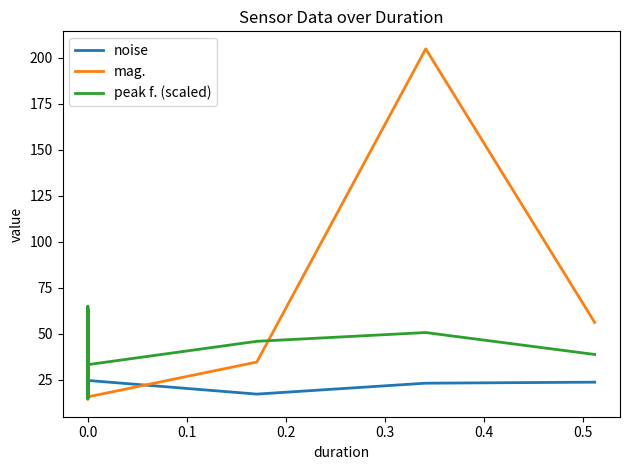

Does the chart display data point markers on the line(s)?

No